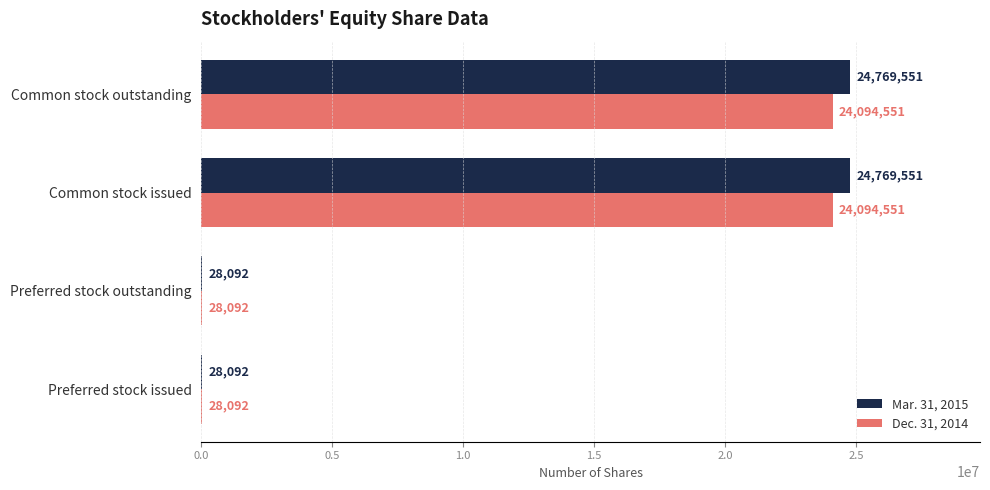

What is the sum of all Mar. 31, 2015 values?

49595286